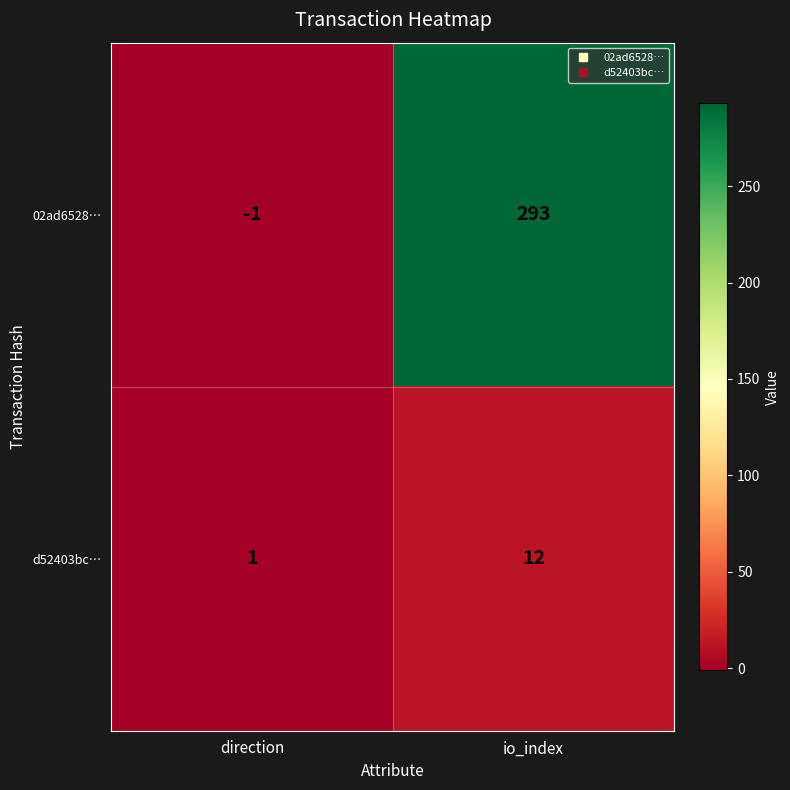

Where is d52403bc… nearest to the value 6?

direction